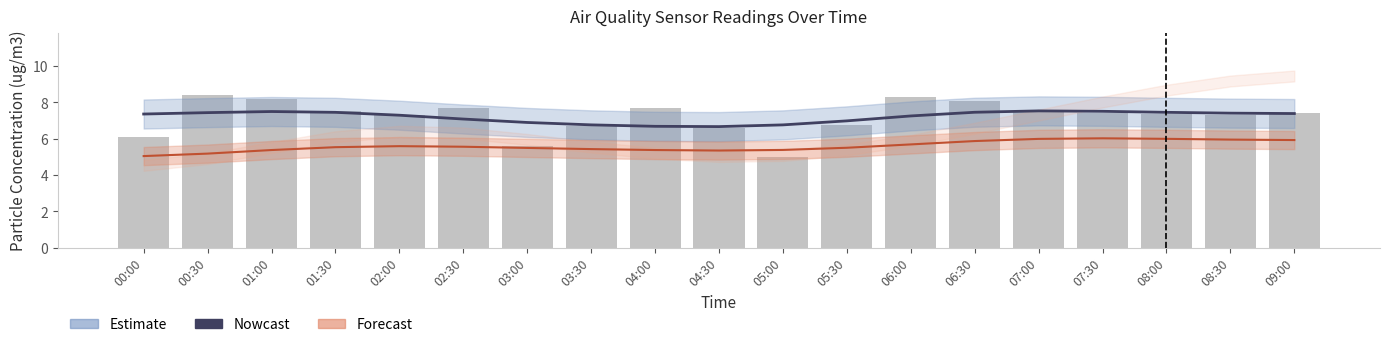

At which category is the sum across all series the highest?

06:30